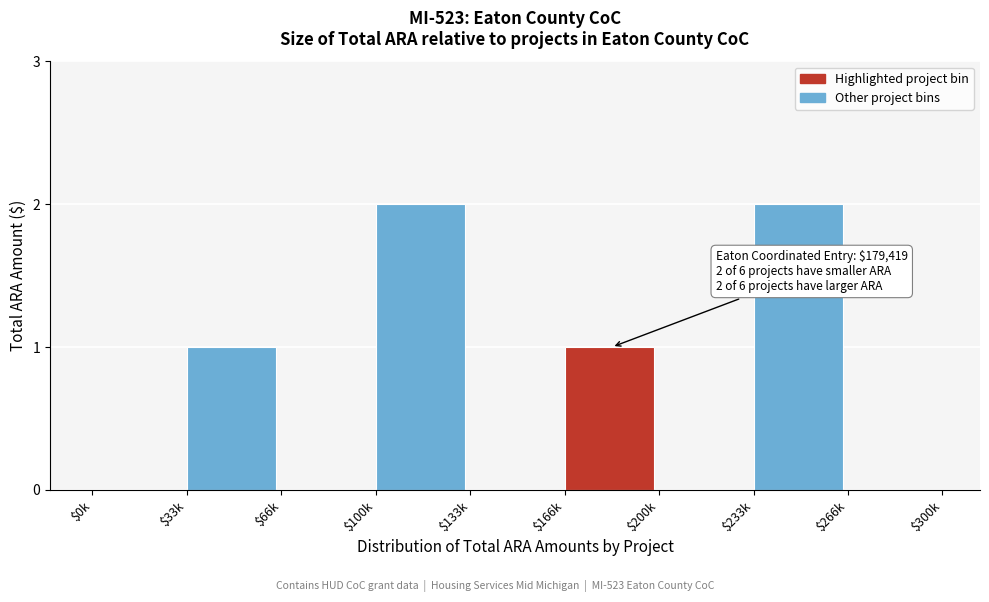

The value at $166k is 1. True or false?

True